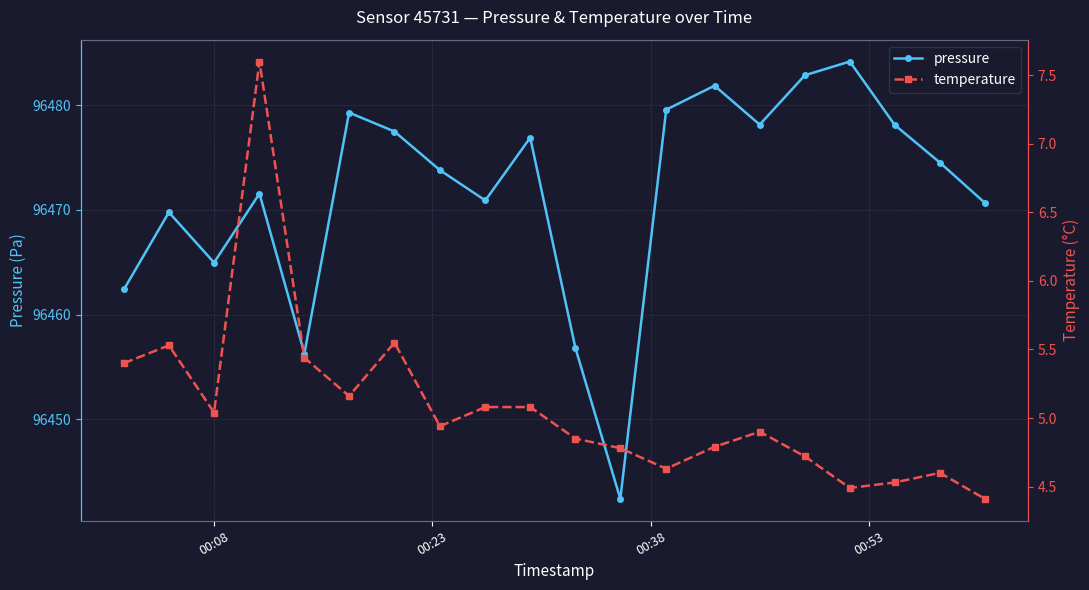

How many interior local valleys does the pressure series have?

5